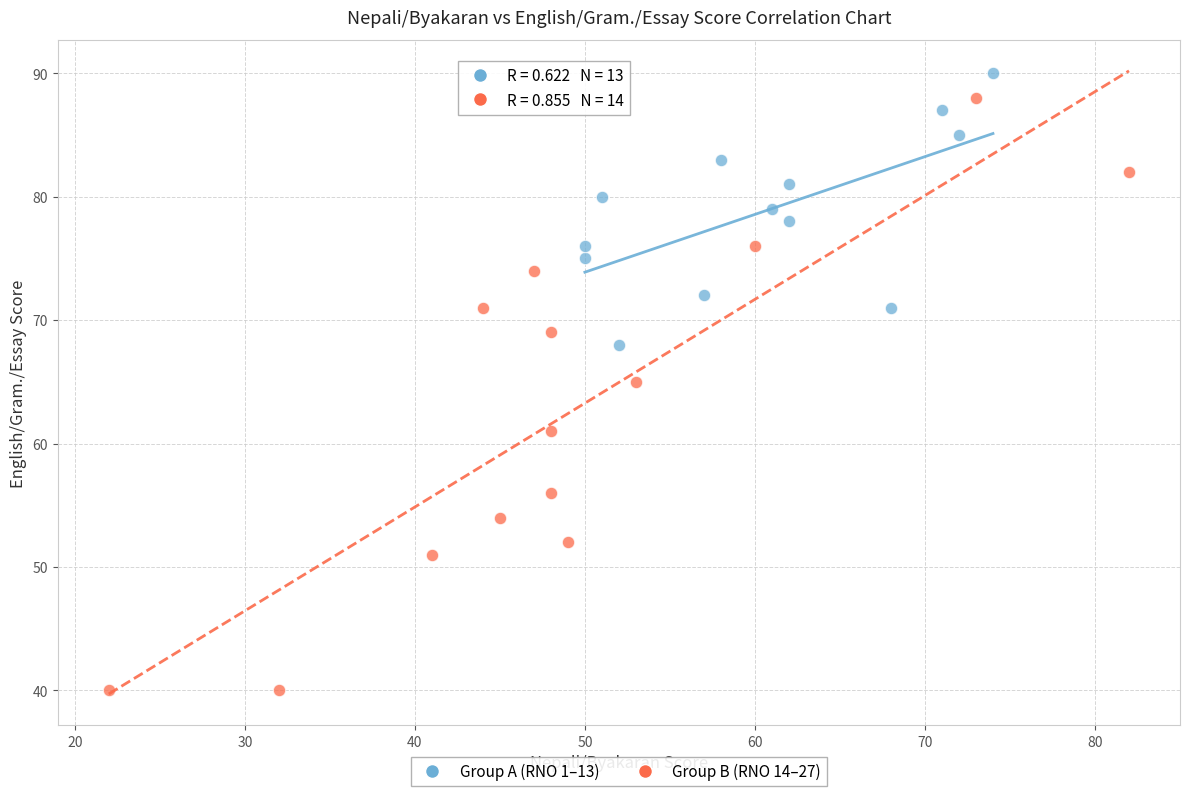

Which series has the widest spread of Y values?

Group B (RNO 14–27)